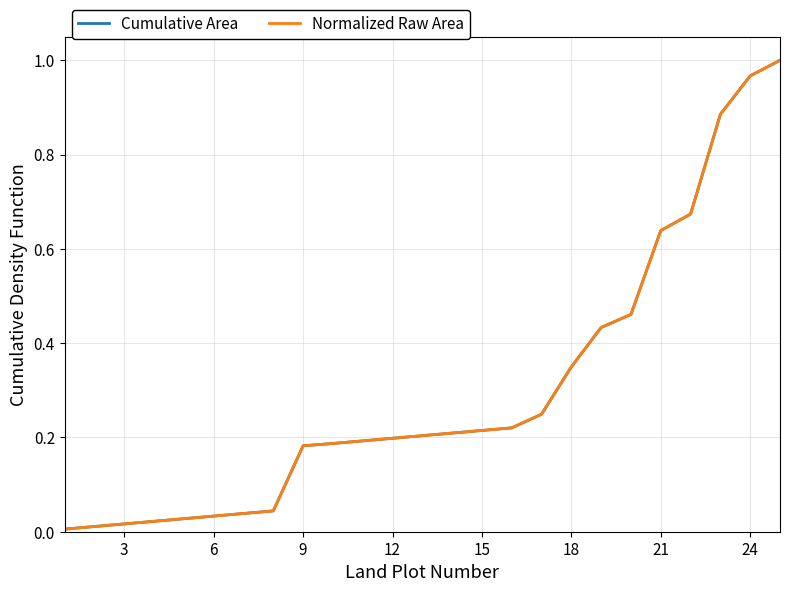

Is this an area chart (filled region under the line)?

No